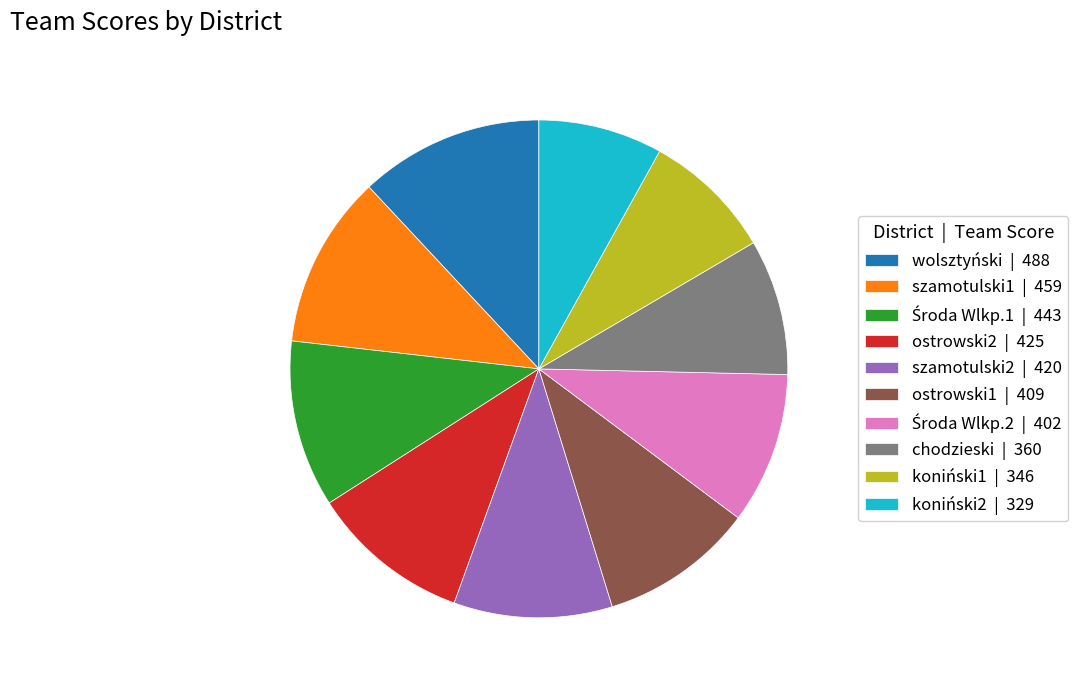

Is there a majority slice in this chart?

No